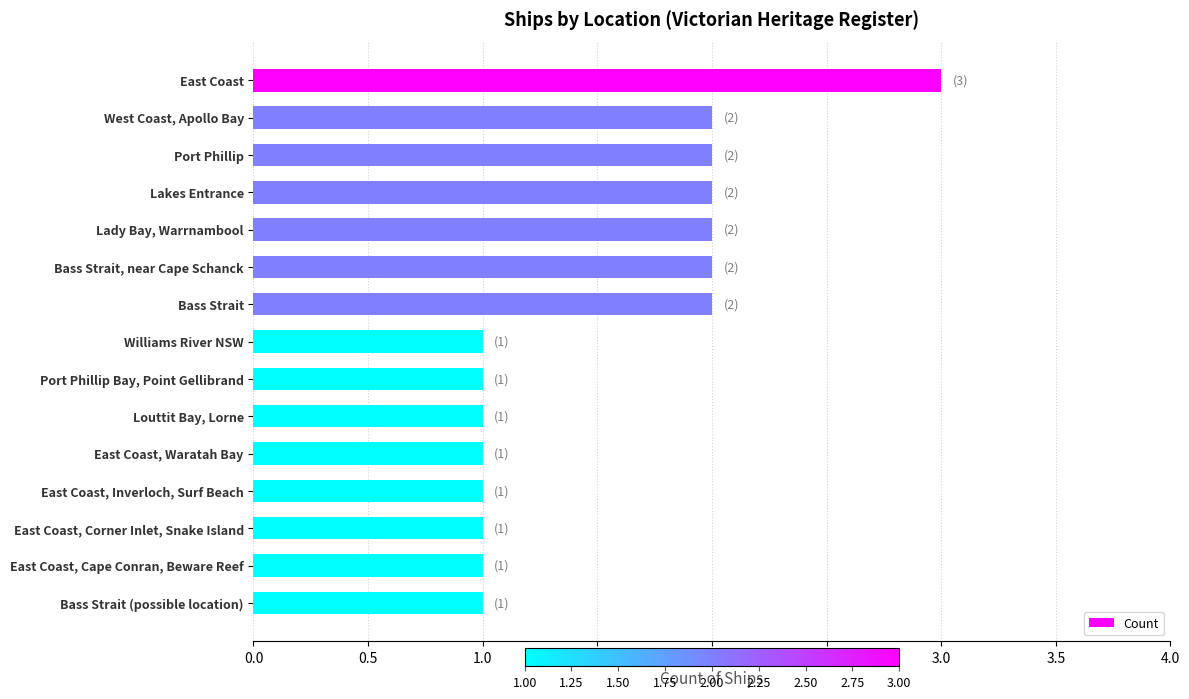

True or false: the data shows 2 at Lakes Entrance.

True